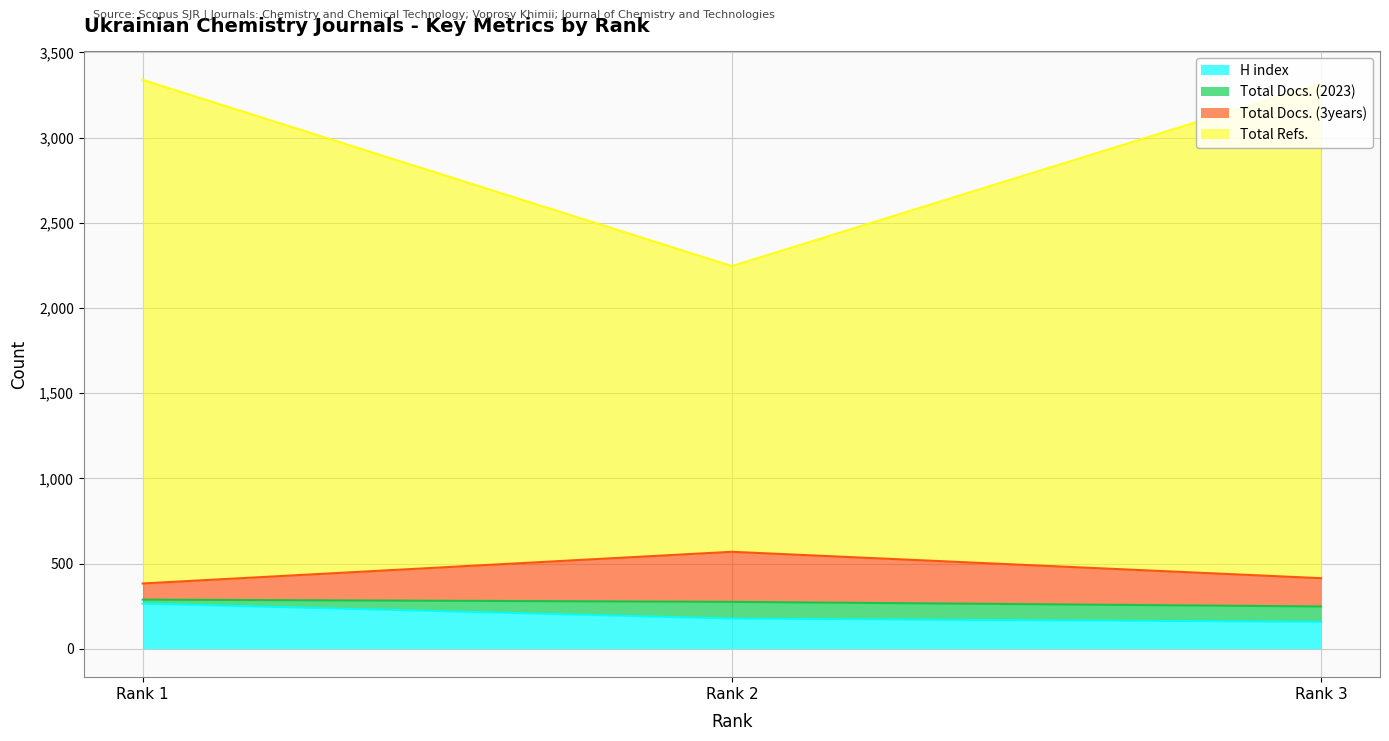

How many categories are shown in the chart?

3